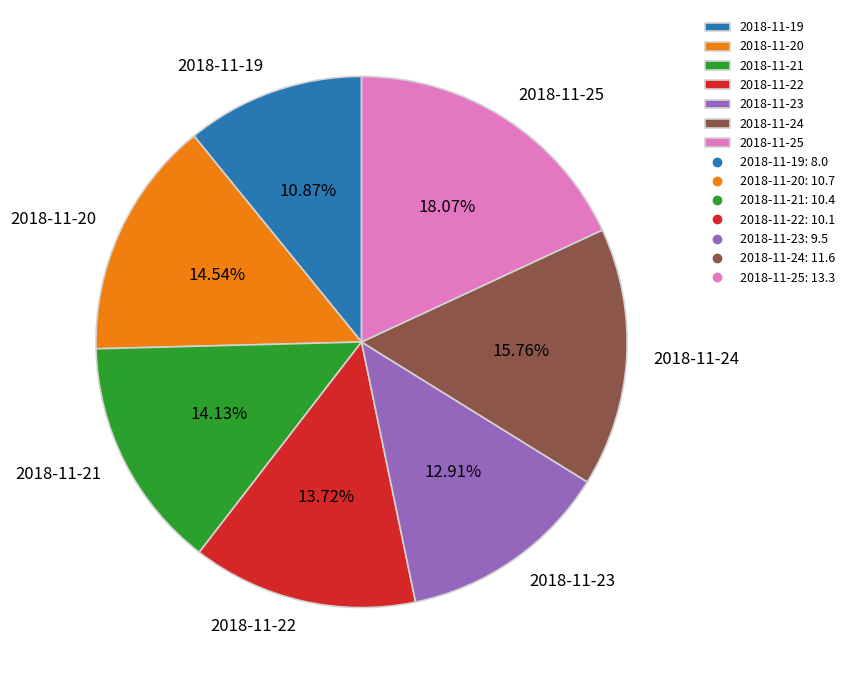

To the nearest percent, what is the combined percentage of 2018-11-19 and 2018-11-23?

24%